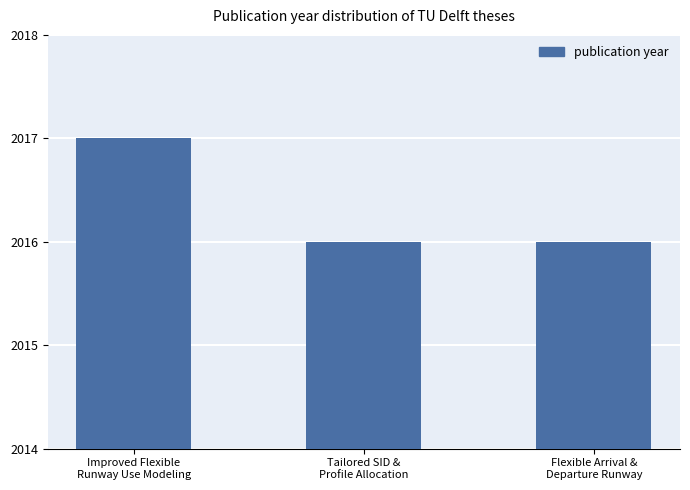

What is the difference between the values at Flexible Arrival &
Departure Runway and Improved Flexible
Runway Use Modeling?

1